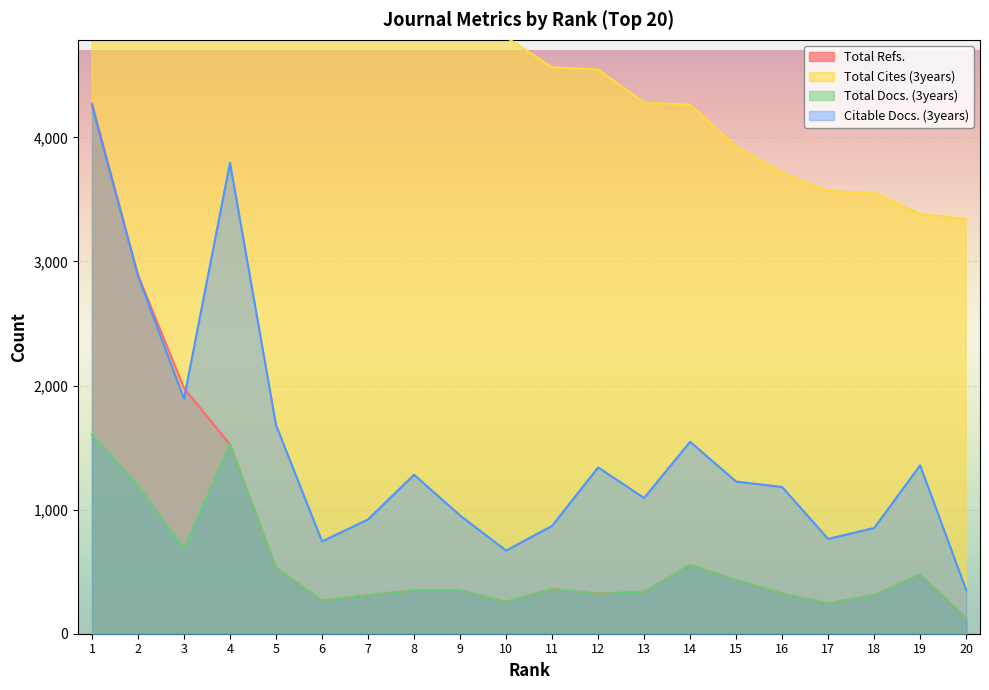

How many lines are shown in the chart?

4